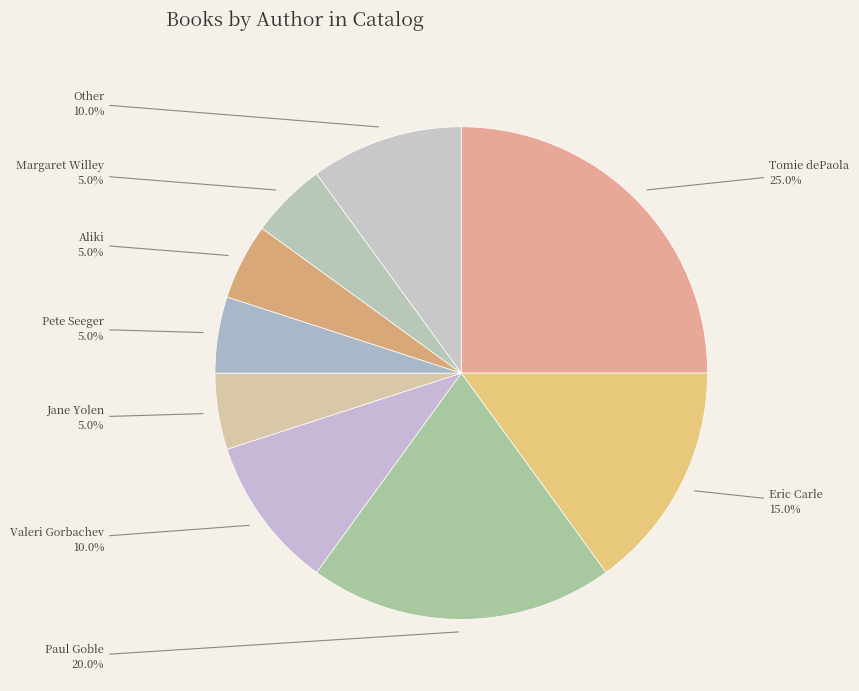

To the nearest percent, what is the combined percentage of Tomie dePaola and Other?

35%